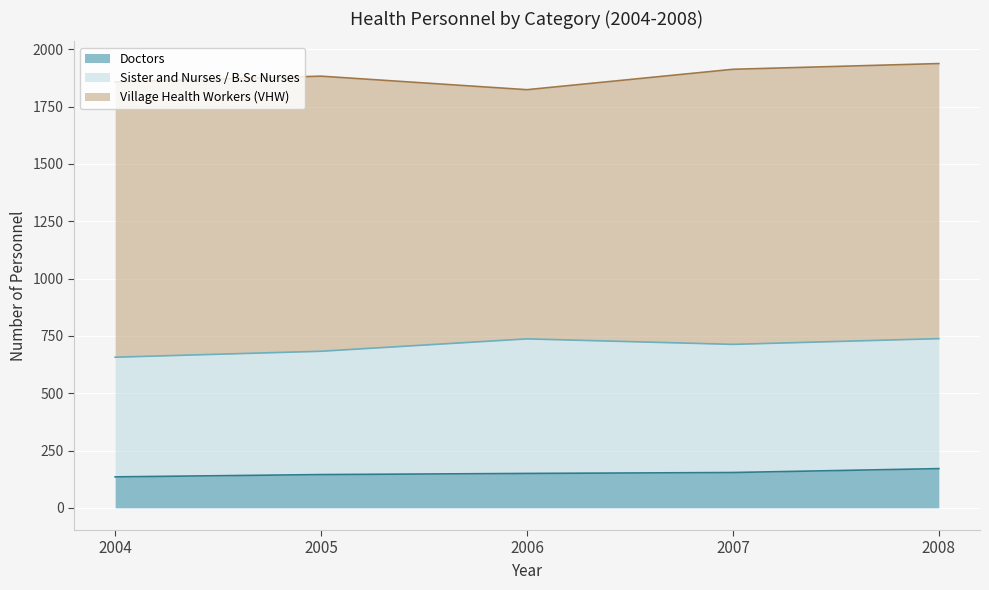

What is the approximate value of Doctors at 2004, to the nearest 5?

135